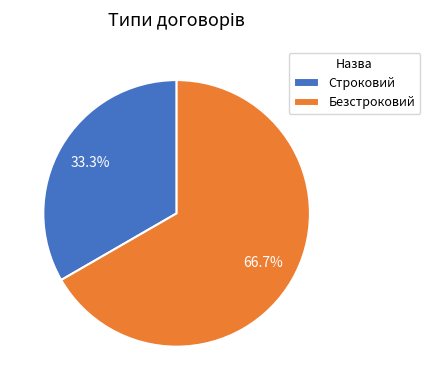

Is it true that Безстроковий is 61% of the pie?

False